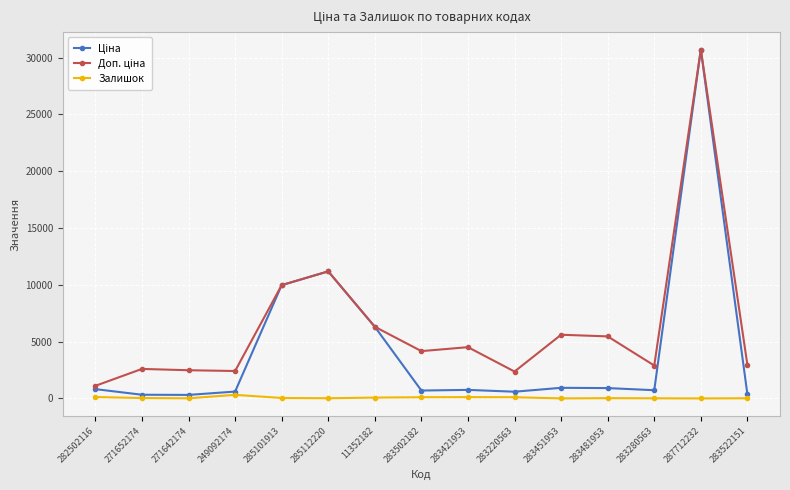

Which label corresponds to the largest value in the chart?

287712232